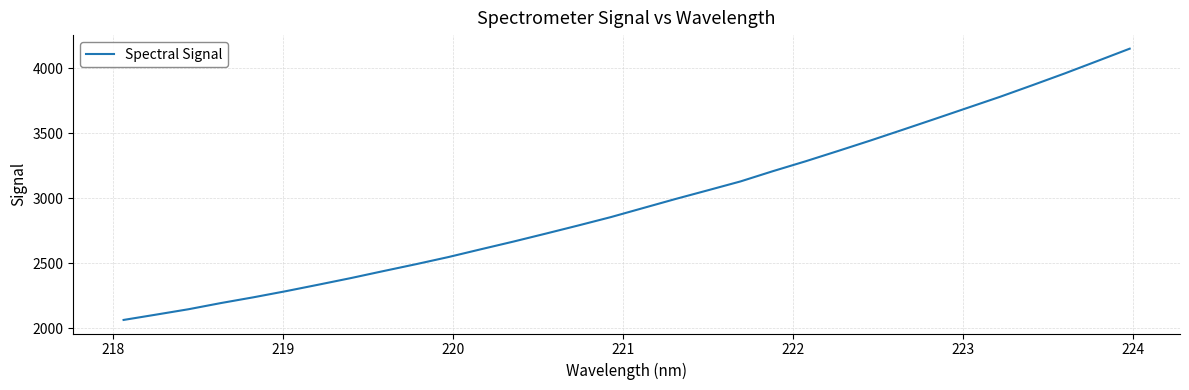

What is the maximum value shown in the chart?

4151.0